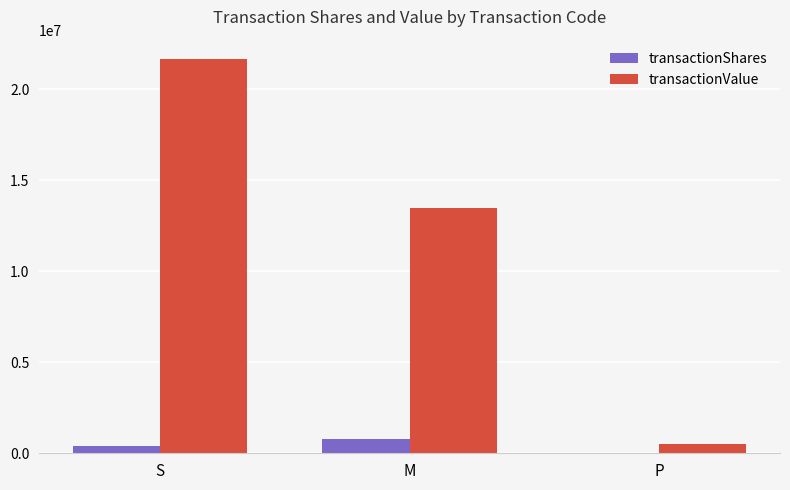

Which series has the largest total across all categories?

transactionValue